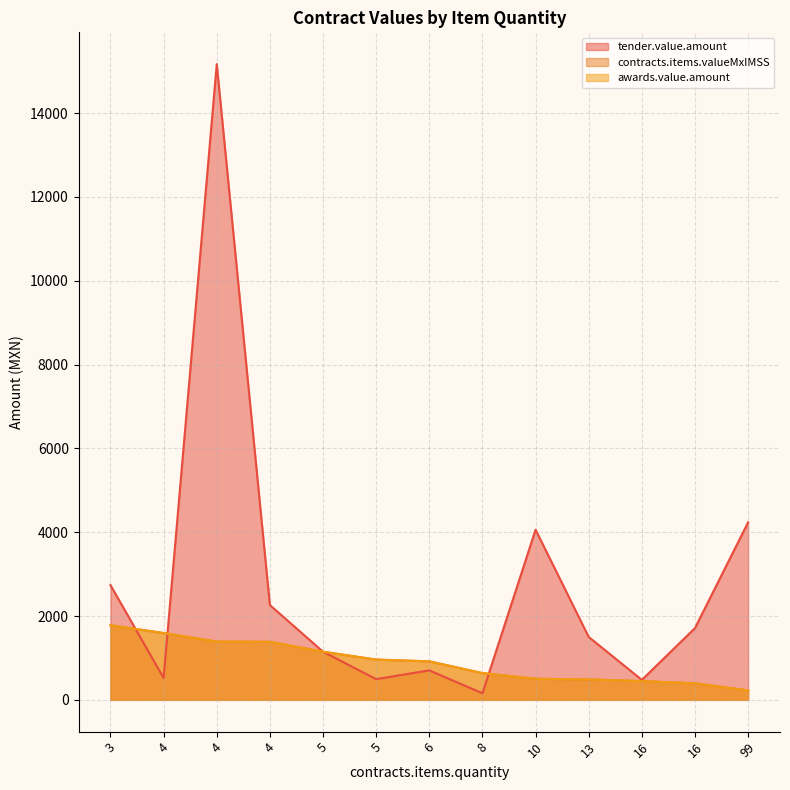

Reading right to left, what are all the values shown in this chart?

tender.value.amount: 4236.9	1712.2	476.1	1500.0	4060.0	156.6	703.0	494.1	1148.4	2262.0	15170.6	520.6	2737.6
contracts.items.valueMxIMSS: 226.0	394.4	446.8	486.7	503.0	638.0	918.7	960.7	1148.4	1385.0	1390.3	1594.3	1779.4
awards.value.amount: 226.0	394.4	446.8	486.7	503.0	638.0	918.7	960.7	1148.4	1385.0	1390.3	1594.3	1779.4